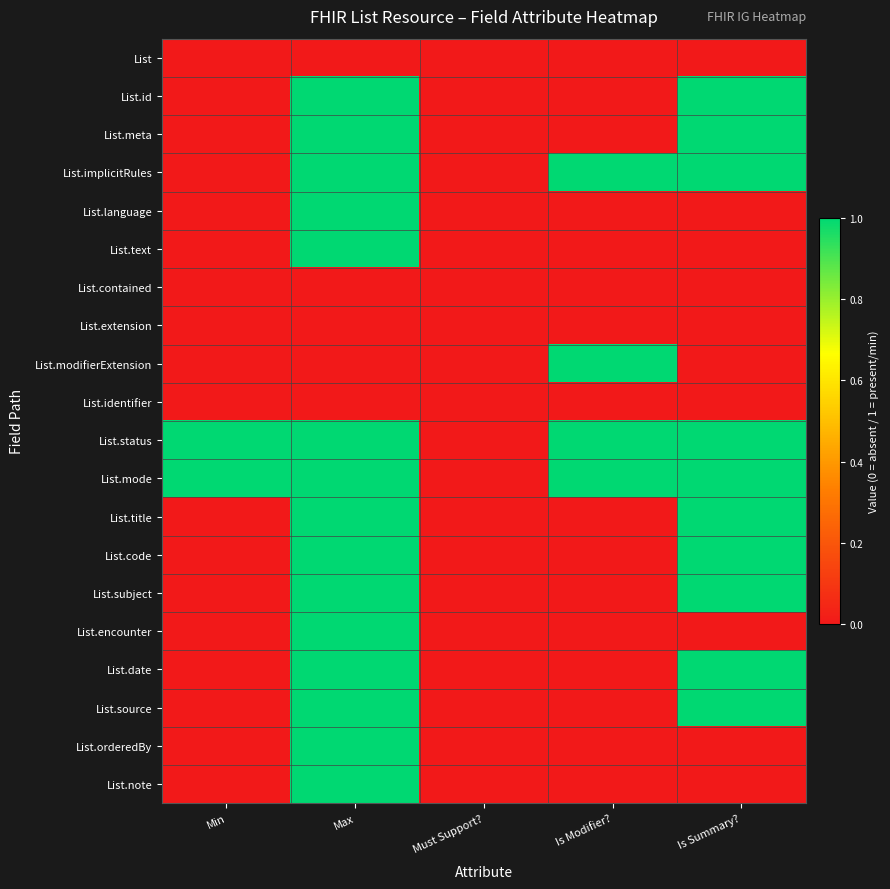

What is the greatest value displayed?

1